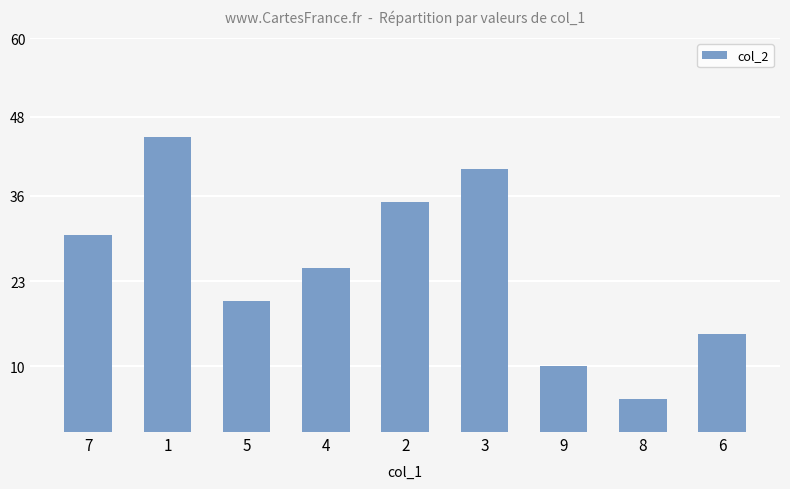

What is the ratio of the value at 3 to the value at 4?

1.6